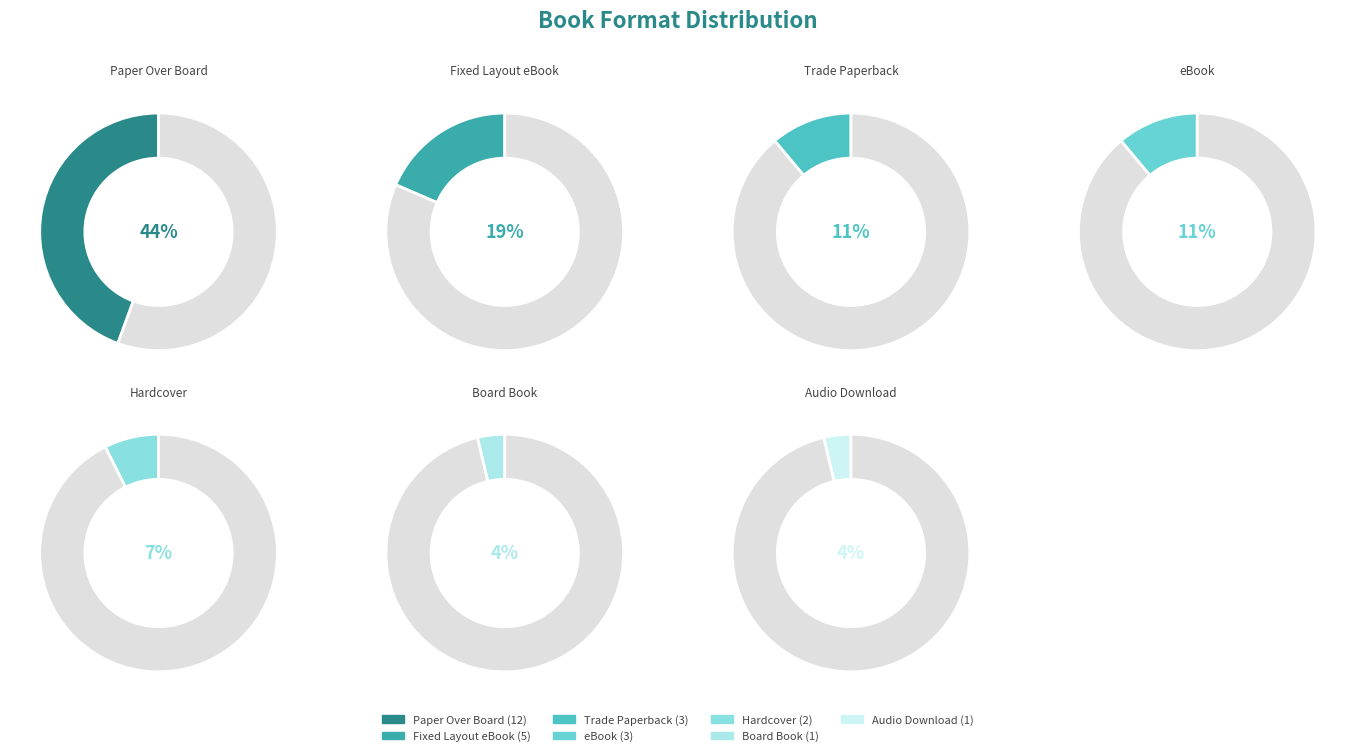

Which category has the biggest portion of the pie?

Paper Over Board